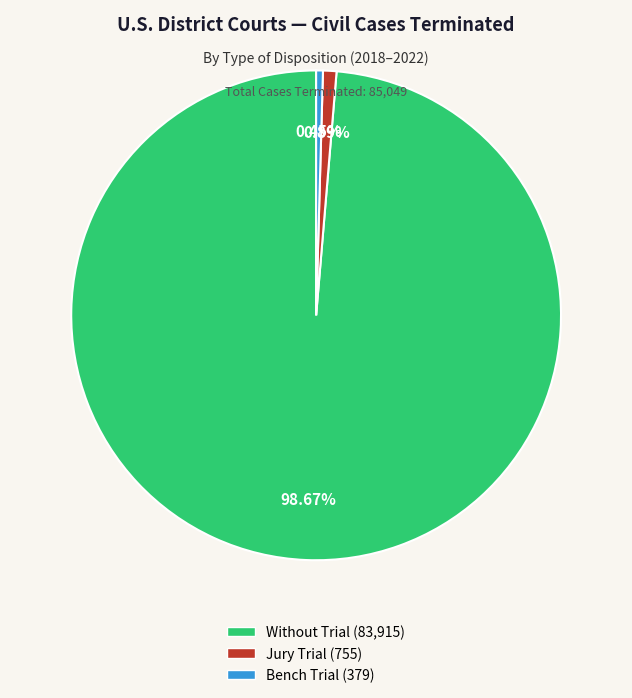

Between Jury Trial (755) and Without Trial (83,915), which is larger?

Without Trial (83,915)